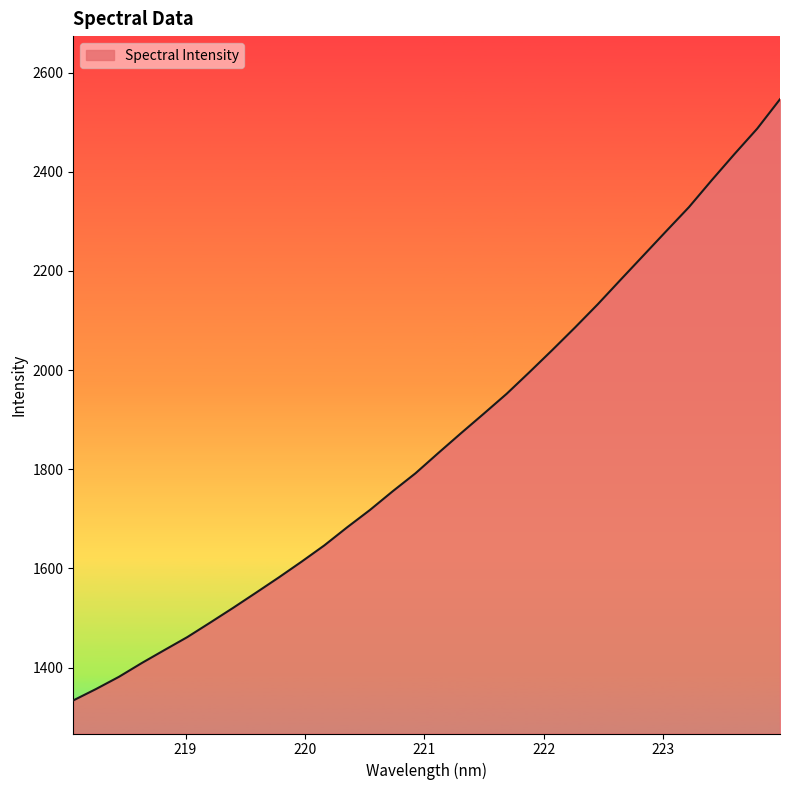

What is the minimum value shown in the chart?

1333.8